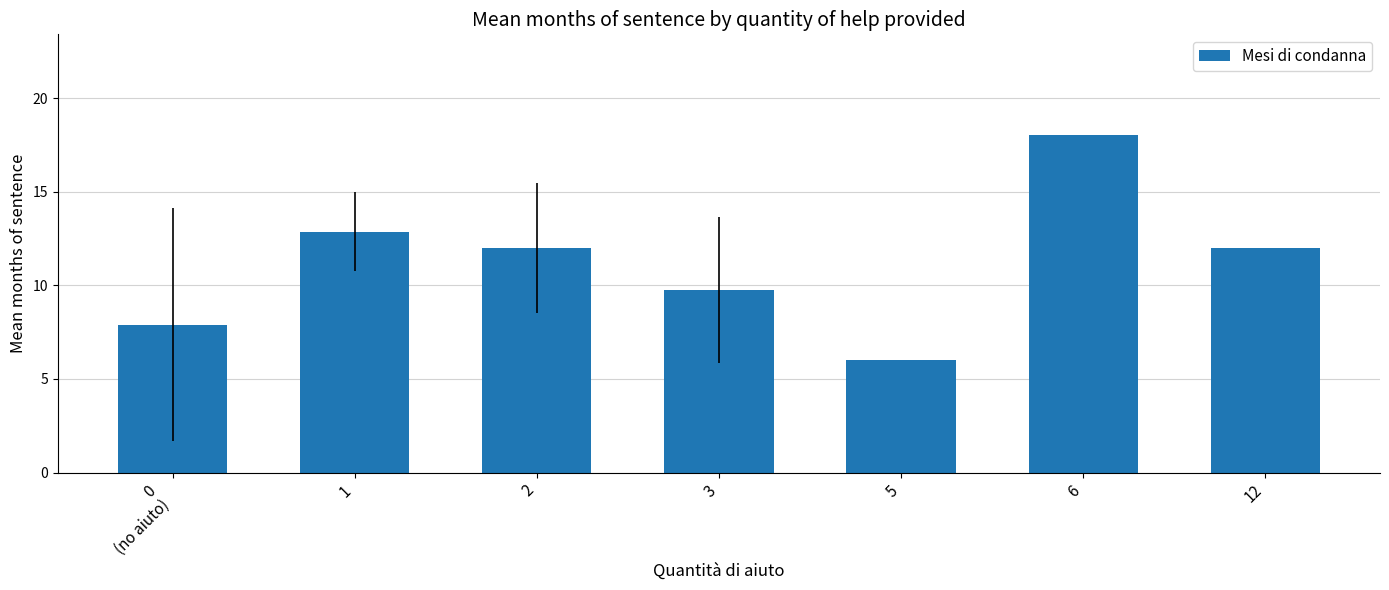

Reading left to right, what are all the values shown in this chart?

7.9	12.9	12.0	9.8	6.0	18.0	12.0